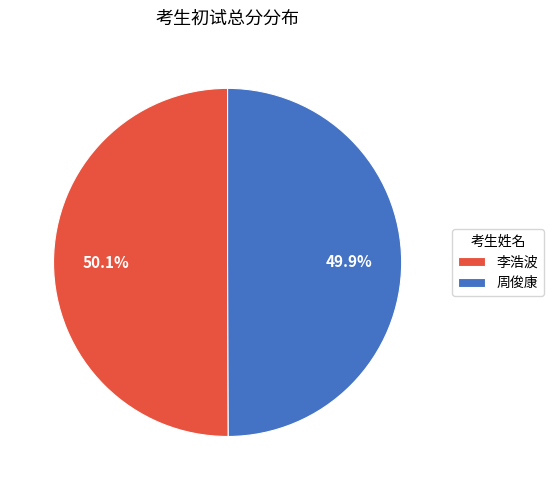

Do 周俊康 and 李浩波 together represent more than half of the pie?

Yes